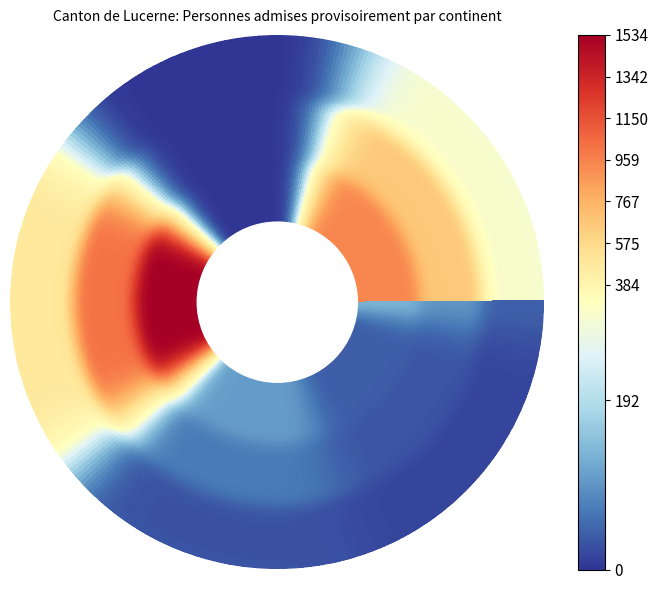

True or false: Europe has a value of 104 at 0.

True